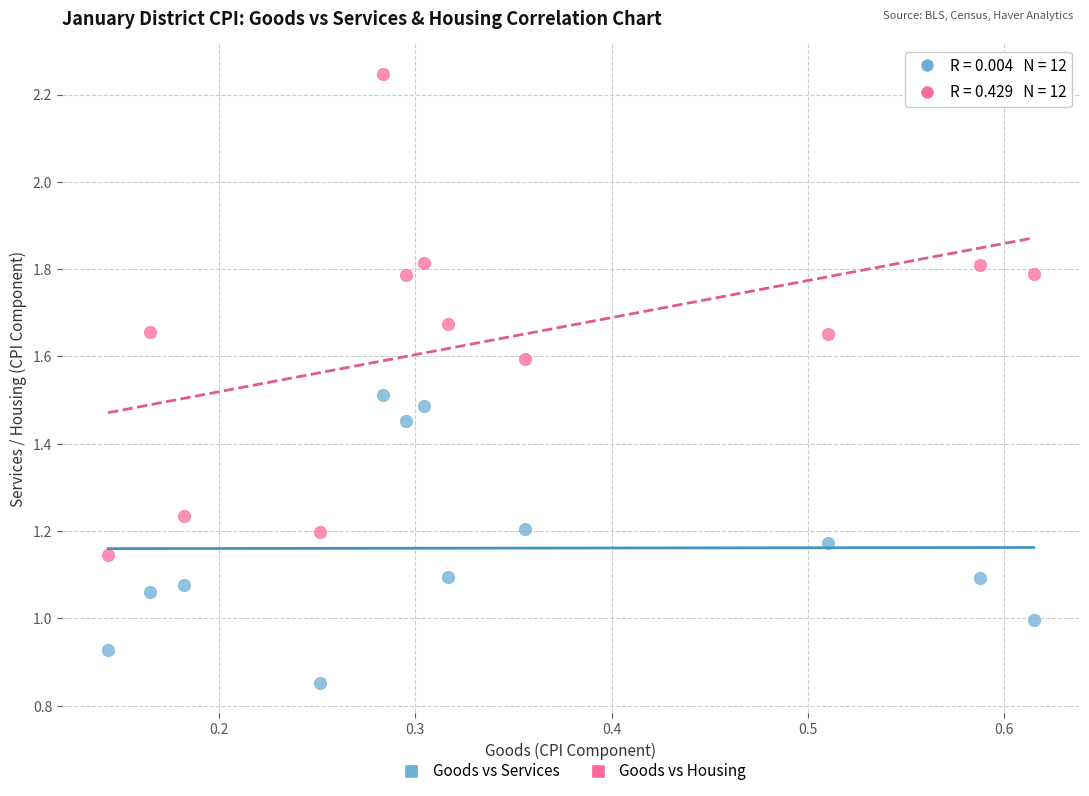

Which series has the largest Y range (max minus min)?

Goods vs Housing